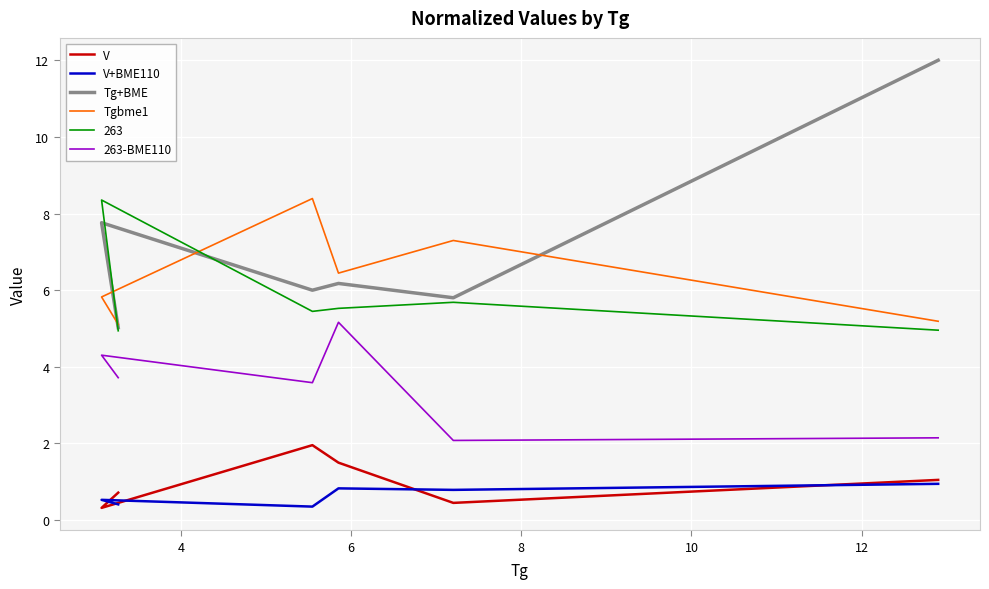

True or false: Tg+BME and V cross at least once.

False